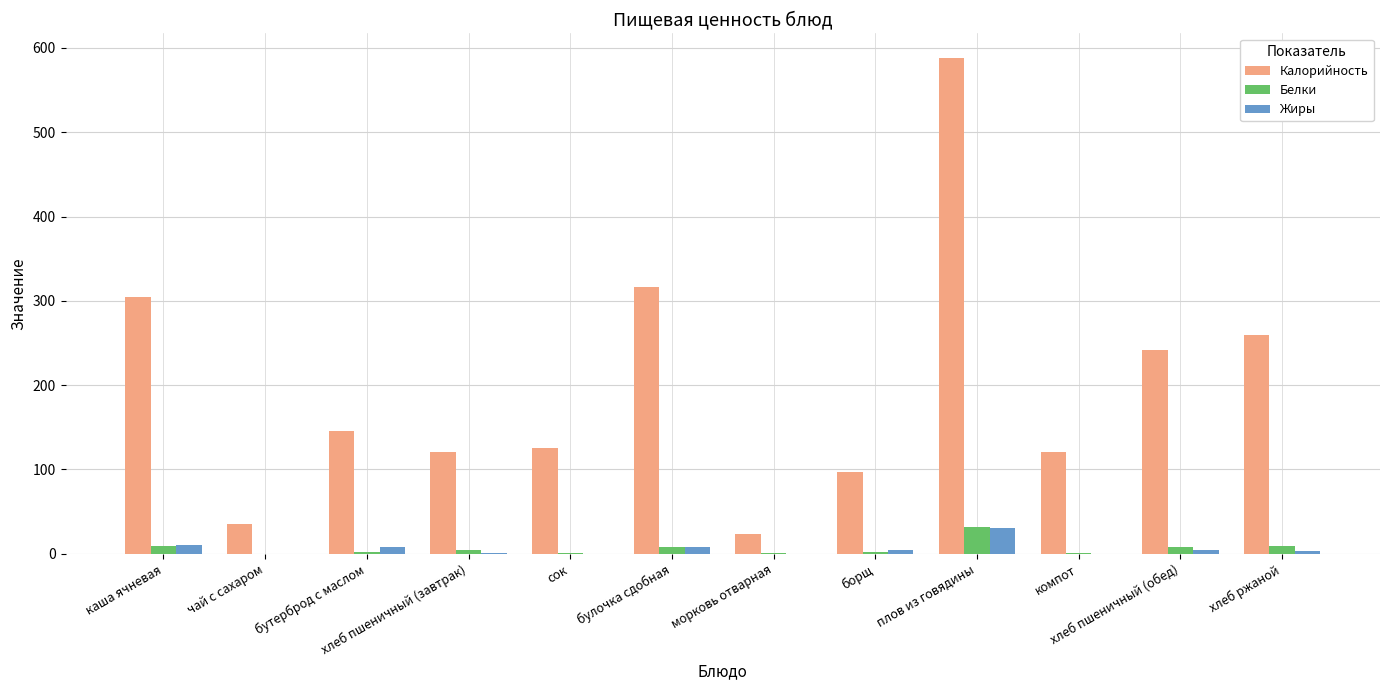

What is the sum of all Калорийность values?

2380.0